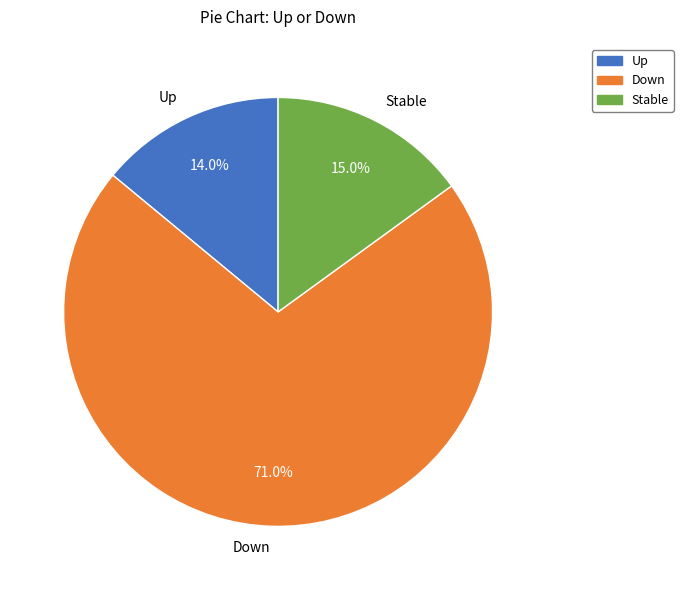

How much of the chart is everything except Stable?

85.0%